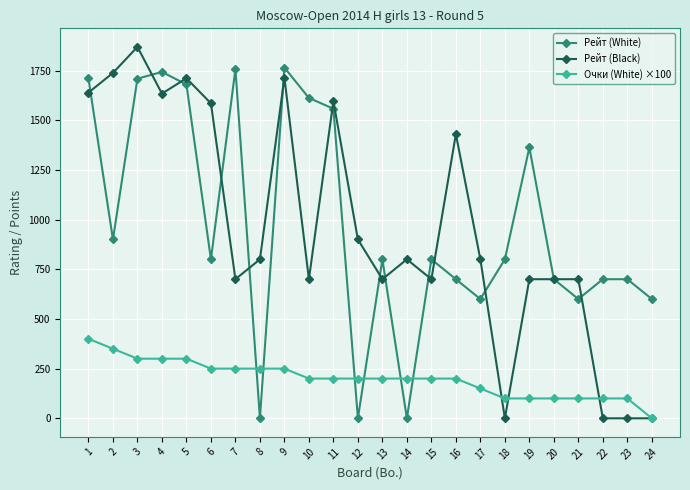

Which series has the largest range (max minus min)?

Рейт (Black)